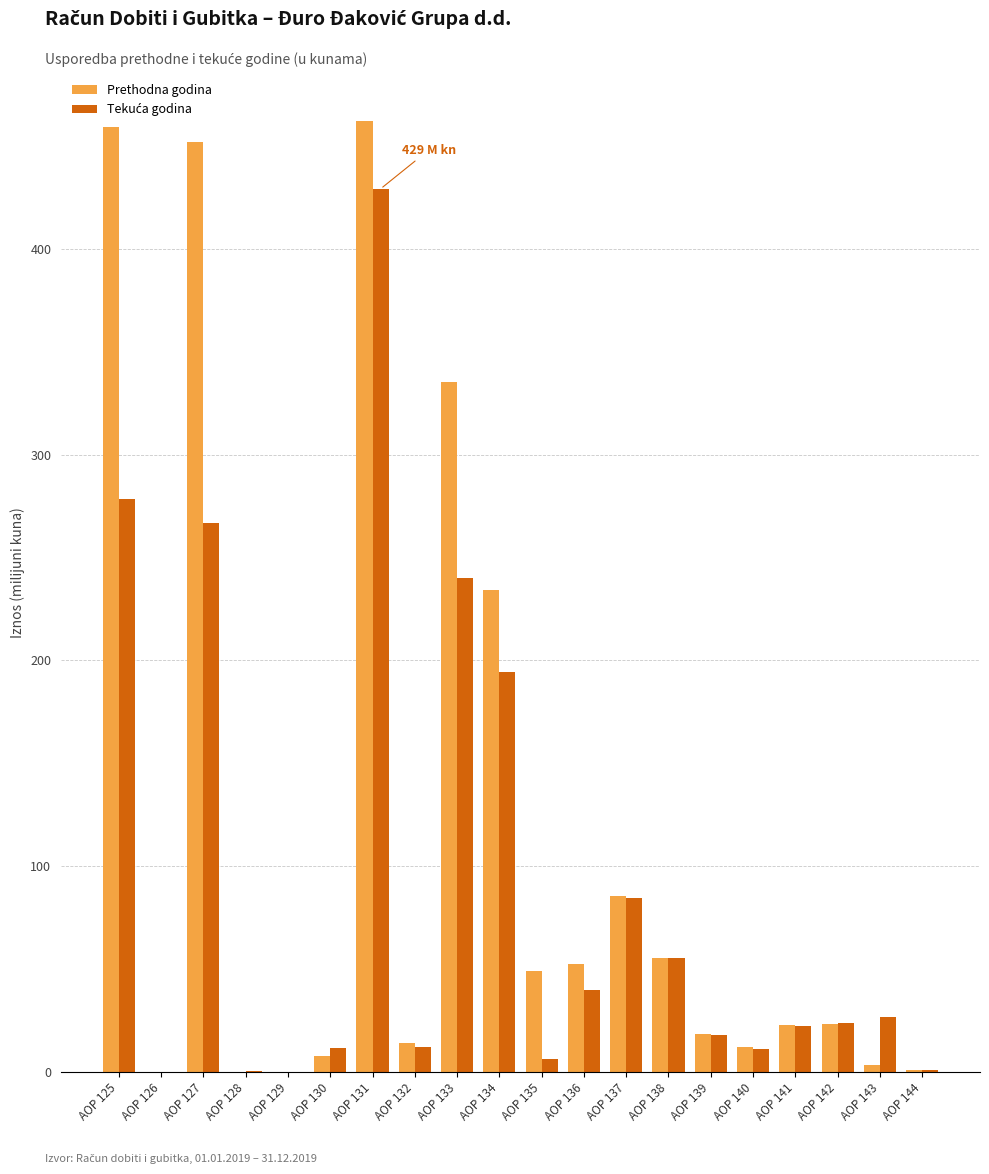

What is the total value across all series at AOP 127?

718.7